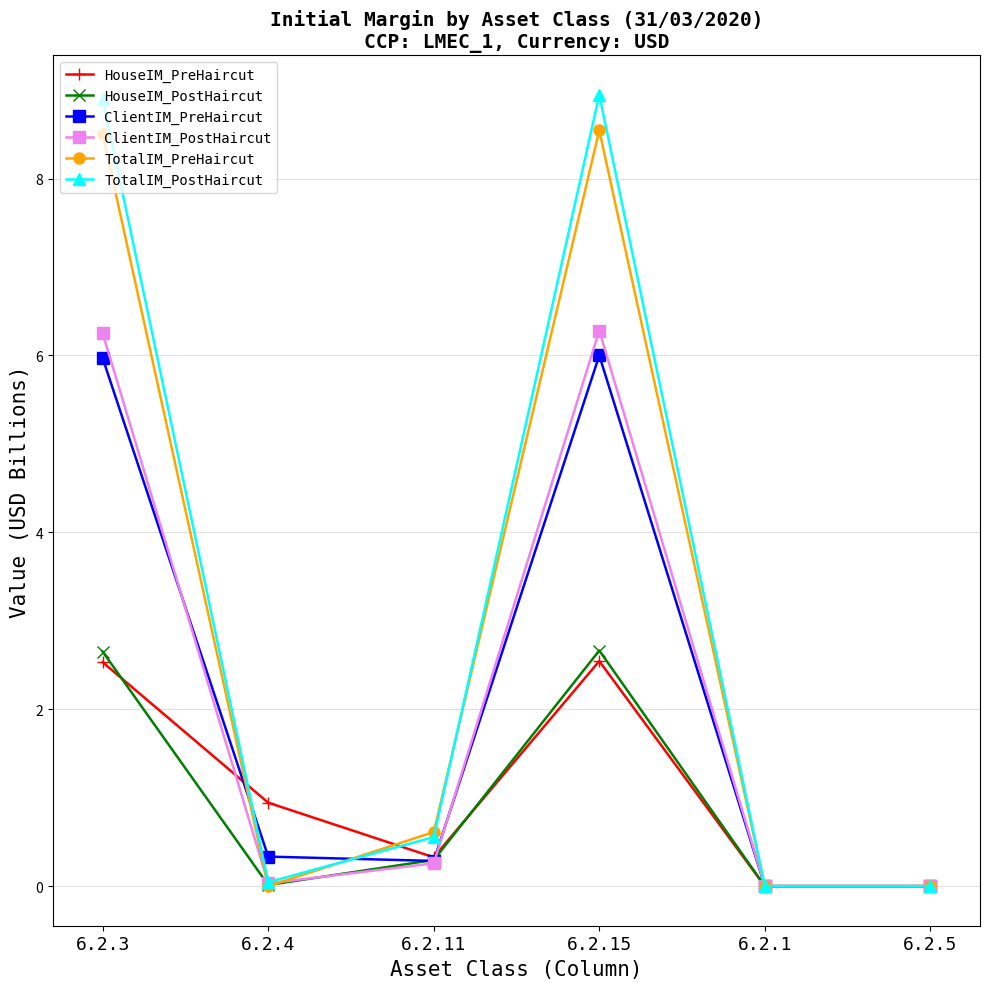

Is this an area chart (filled region under the line)?

No